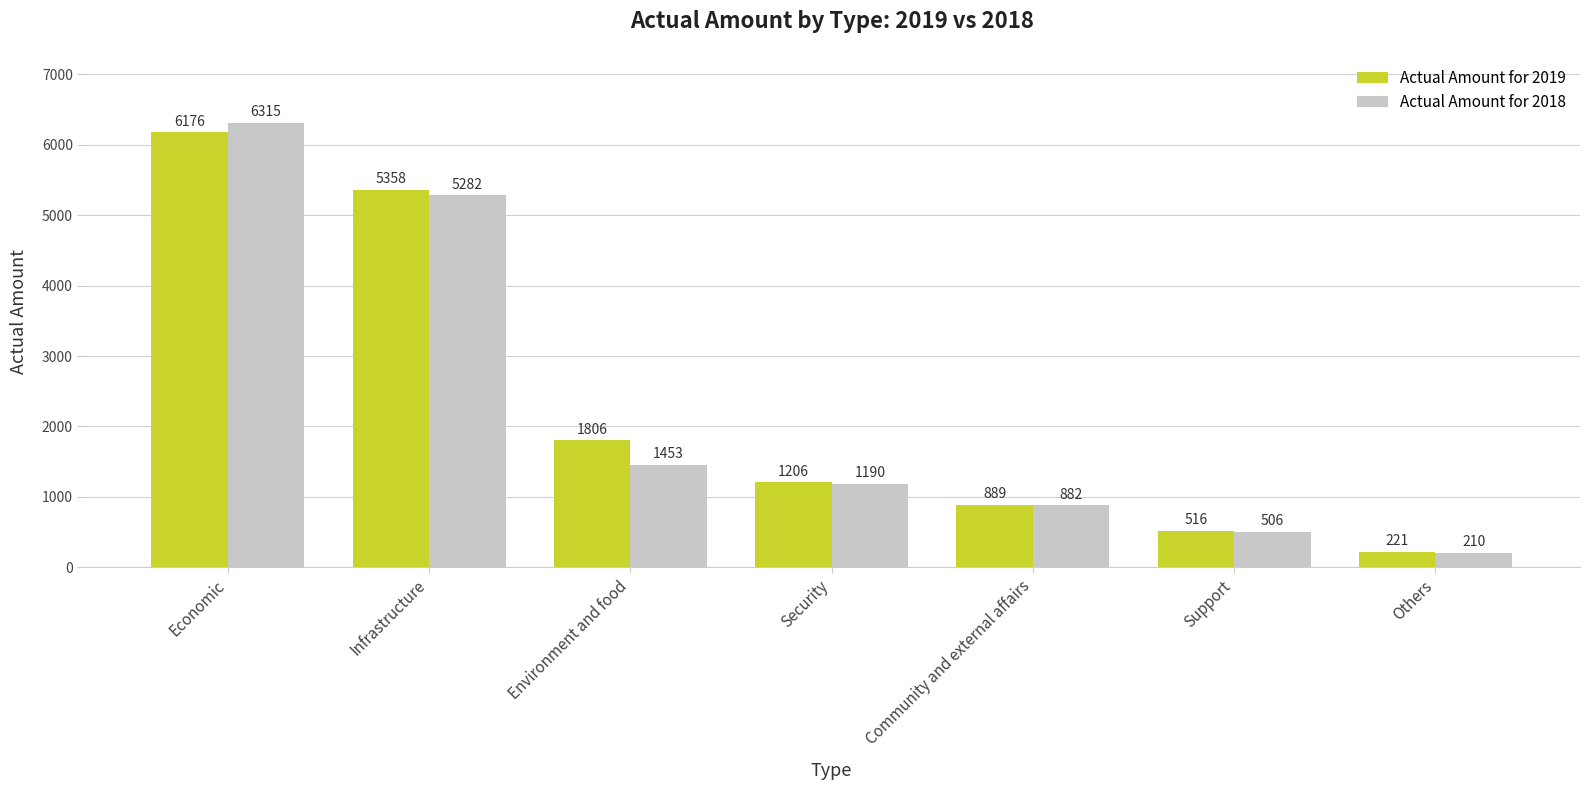

What is the value of the Actual Amount for 2019 bar at the 2nd from the left?

5358